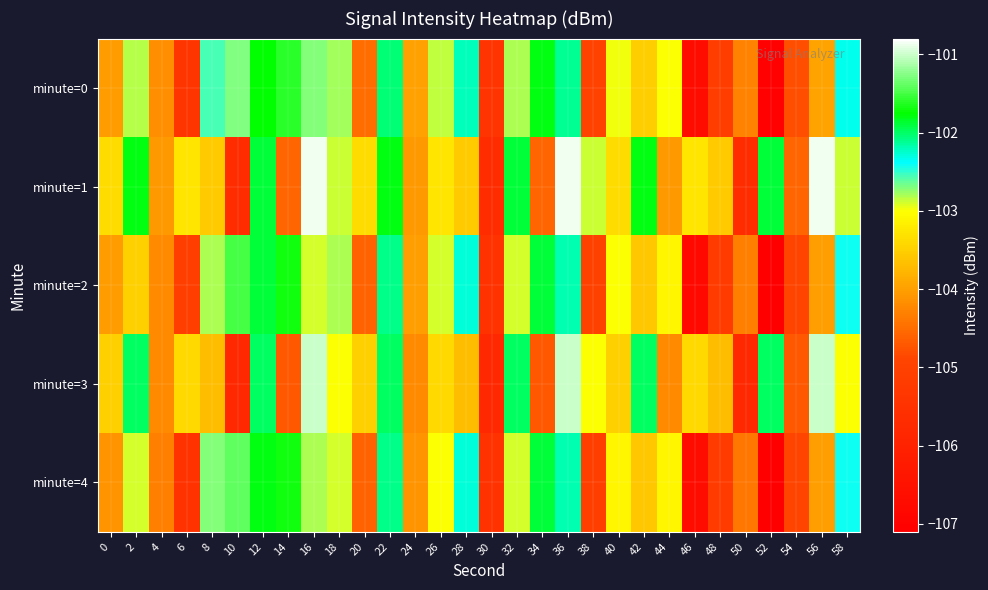

Reading left to right, list all the values displayed in this chart.

minute=0: 0=-104.0	2=-102.8	4=-104.2	6=-105.4	8=-102.6	10=-101.3	12=-101.7	14=-101.6	16=-102.7	18=-102.8	20=-104.5	22=-102.0	24=-104.0	26=-102.9	28=-102.2	30=-105.4	32=-102.8	34=-101.8	36=-102.1	38=-105.0	40=-103.0	42=-103.5	44=-103.0	46=-106.7	48=-105.2	50=-104.3	52=-107.0	54=-104.8	56=-104.0	58=-102.3
minute=1: 0=-103.4	2=-101.8	4=-104.1	6=-103.3	8=-103.5	10=-105.7	12=-101.9	14=-104.6	16=-100.8	18=-102.9	20=-103.4	22=-101.8	24=-104.1	26=-103.3	28=-103.5	30=-105.7	32=-101.9	34=-104.6	36=-100.8	38=-102.9	40=-103.4	42=-101.8	44=-104.1	46=-103.3	48=-103.5	50=-105.7	52=-101.9	54=-104.6	56=-100.8	58=-102.9
minute=2: 0=-104.0	2=-103.5	4=-104.2	6=-105.1	8=-102.8	10=-101.5	12=-101.9	14=-101.7	16=-102.9	18=-102.8	20=-104.6	22=-102.1	24=-104.0	26=-102.9	28=-102.3	30=-105.5	32=-102.9	34=-101.9	36=-102.2	38=-105.0	40=-103.0	42=-103.6	44=-103.1	46=-106.8	48=-105.2	50=-104.3	52=-107.1	54=-104.9	56=-104.0	58=-102.4
minute=3: 0=-103.5	2=-102.0	4=-104.2	6=-103.4	8=-103.7	10=-105.8	12=-102.0	14=-104.7	16=-101.0	18=-103.0	20=-103.5	22=-102.0	24=-104.2	26=-103.4	28=-103.7	30=-105.8	32=-102.0	34=-104.7	36=-101.0	38=-103.0	40=-103.5	42=-102.0	44=-104.2	46=-103.4	48=-103.7	50=-105.8	52=-102.0	54=-104.7	56=-101.0	58=-103.0
minute=4: 0=-104.1	2=-102.9	4=-104.3	6=-105.5	8=-102.7	10=-101.4	12=-101.8	14=-101.7	16=-102.8	18=-102.9	20=-104.6	22=-102.1	24=-104.1	26=-103.0	28=-102.3	30=-105.5	32=-102.9	34=-101.9	36=-102.2	38=-105.1	40=-103.1	42=-103.6	44=-103.1	46=-106.7	48=-105.2	50=-104.4	52=-107.1	54=-104.9	56=-104.0	58=-102.4